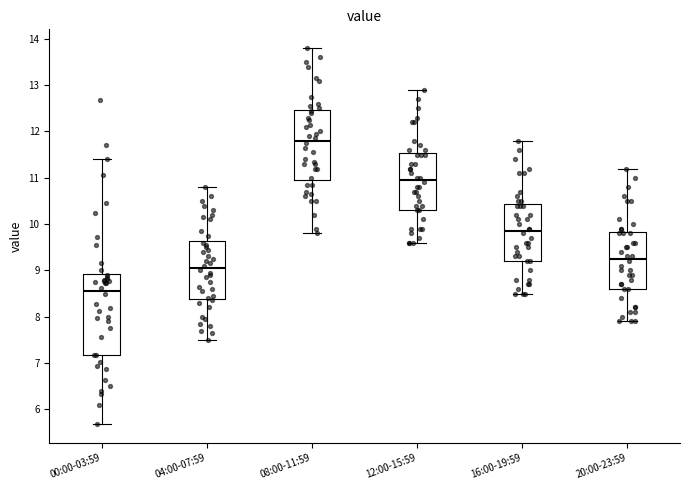

Reading left to right, transcribe this box plot: for each box, give where its median line is, the range the box spans, and where its two whiskers end, as read against the y-axis. The values are not printed on the chart, so give them approximately, as read against the axis.

00:00-03:59: median 8.6, box 7.2 to 8.9, whiskers 5.7 to 11.4
04:00-07:59: median 9.1, box 8.4 to 9.6, whiskers 7.5 to 10.8
08:00-11:59: median 11.8, box 11.0 to 12.5, whiskers 9.8 to 13.8
12:00-15:59: median 11.0, box 10.3 to 11.5, whiskers 9.6 to 12.9
16:00-19:59: median 9.9, box 9.2 to 10.4, whiskers 8.5 to 11.8
20:00-23:59: median 9.3, box 8.6 to 9.8, whiskers 7.9 to 11.2